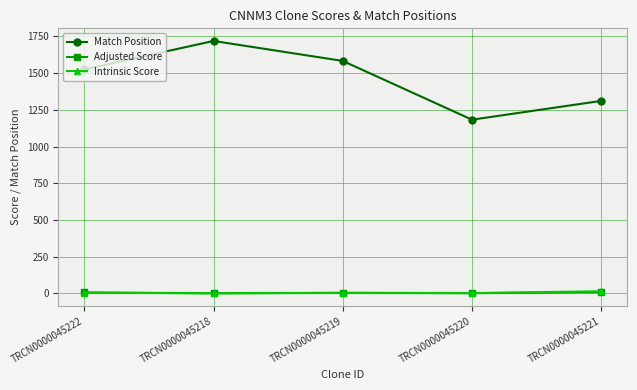

What are all the series names shown in the legend?

Match Position, Adjusted Score, Intrinsic Score